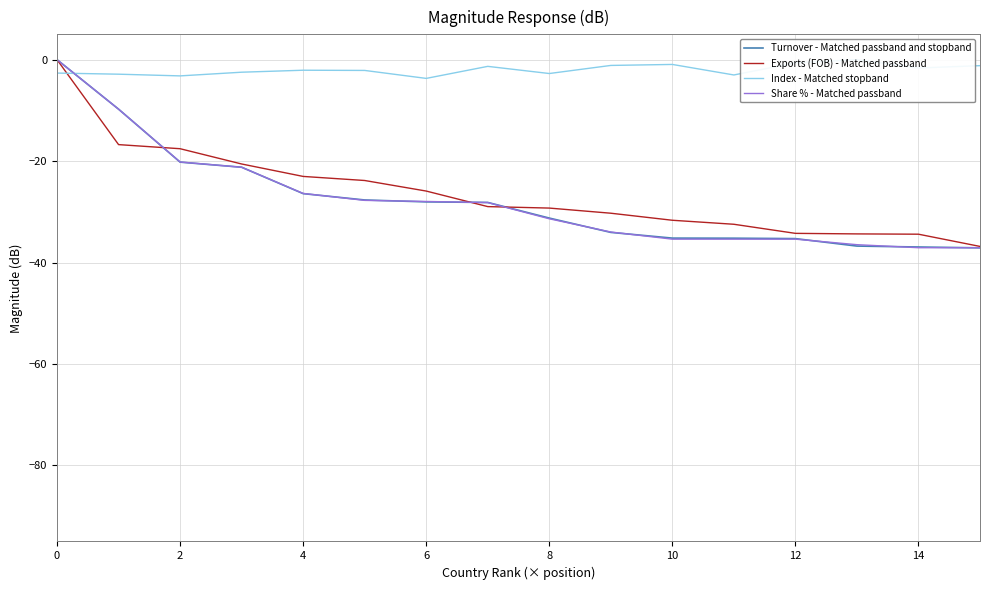

What is the average value of the Share % - Matched passband series?

-27.7